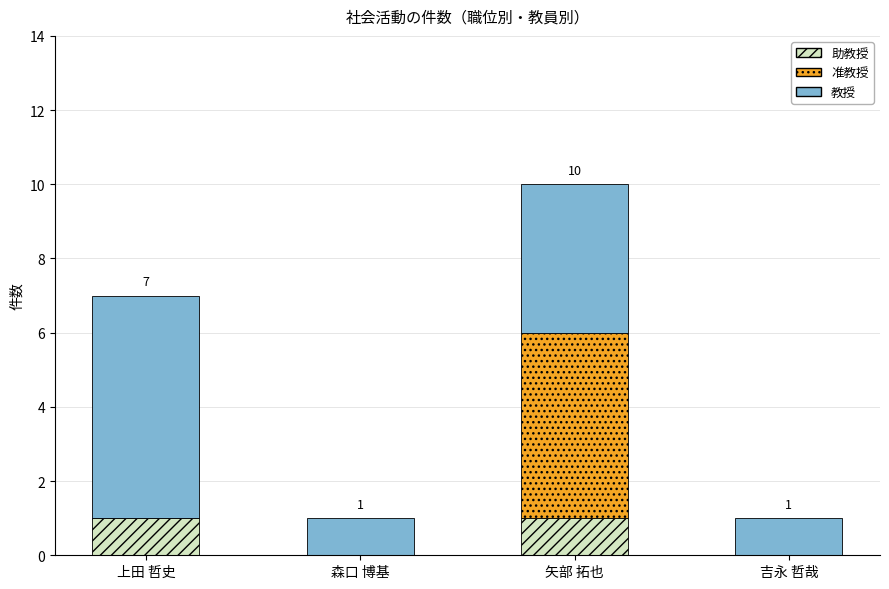

At which category is the sum across all series the highest?

矢部 拓也